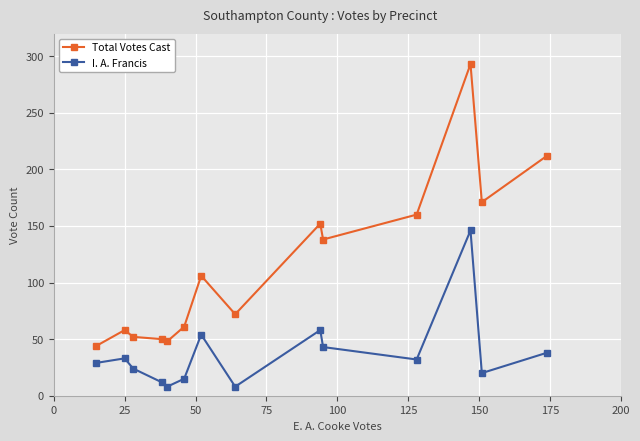

In I. A. Francis, how many points are lower than both neighbors (excluding endpoints)?

4